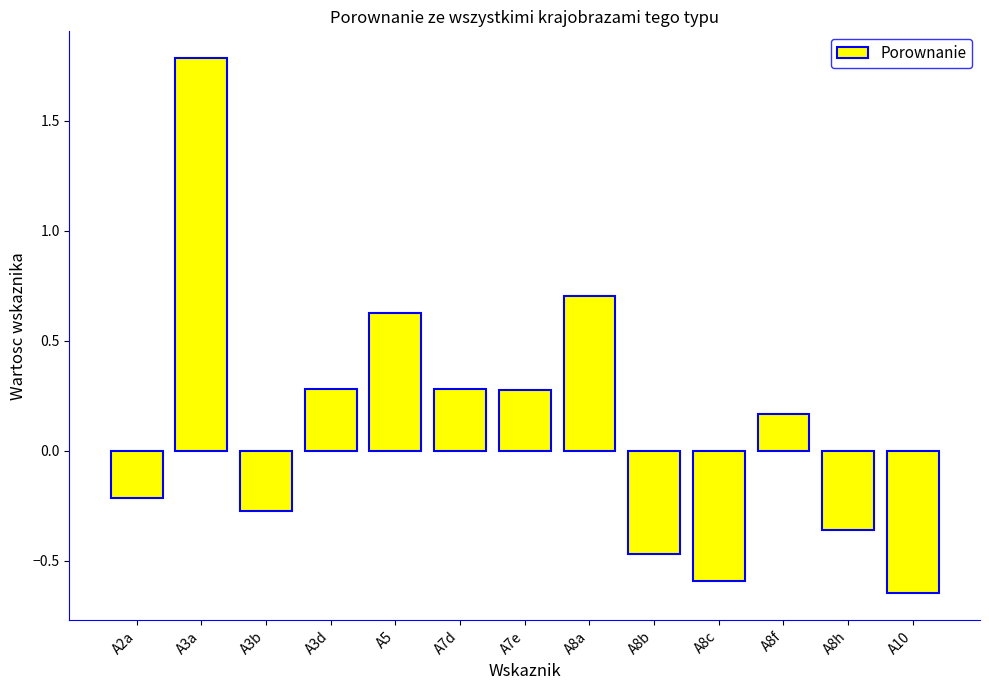

At which label is the value closest to 0?

A8f